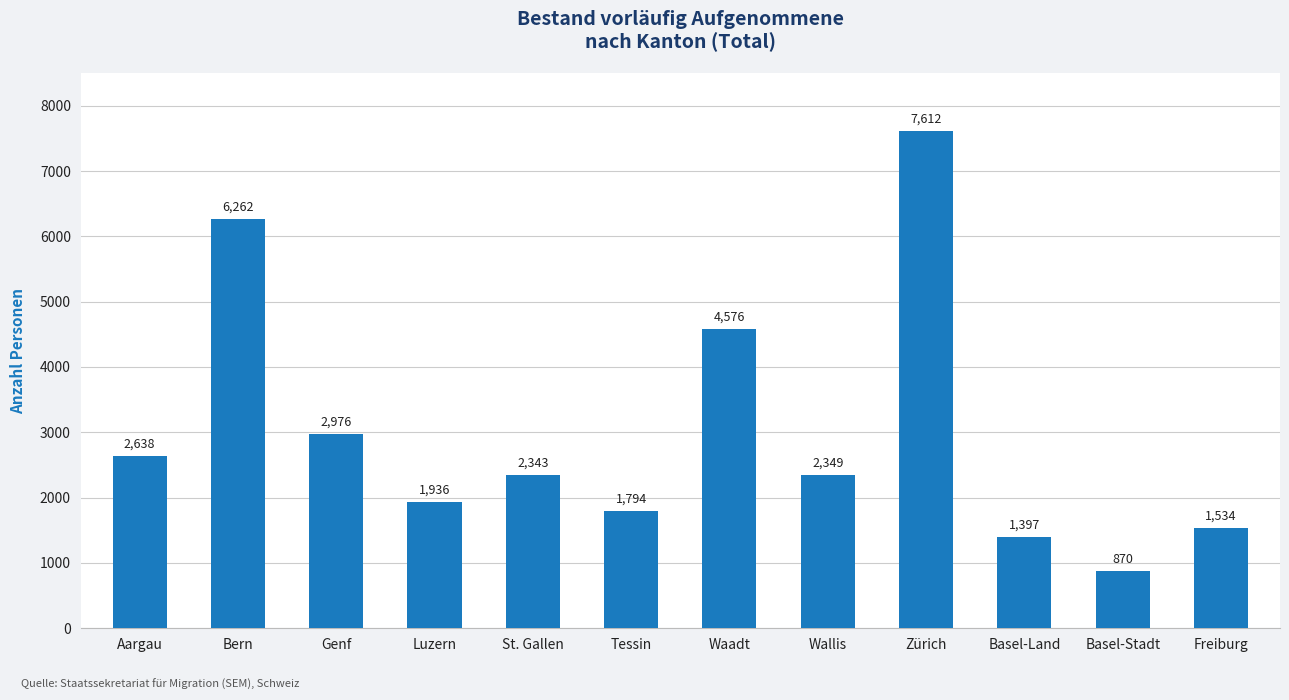

Is it true that the value at Aargau is 3943?

False